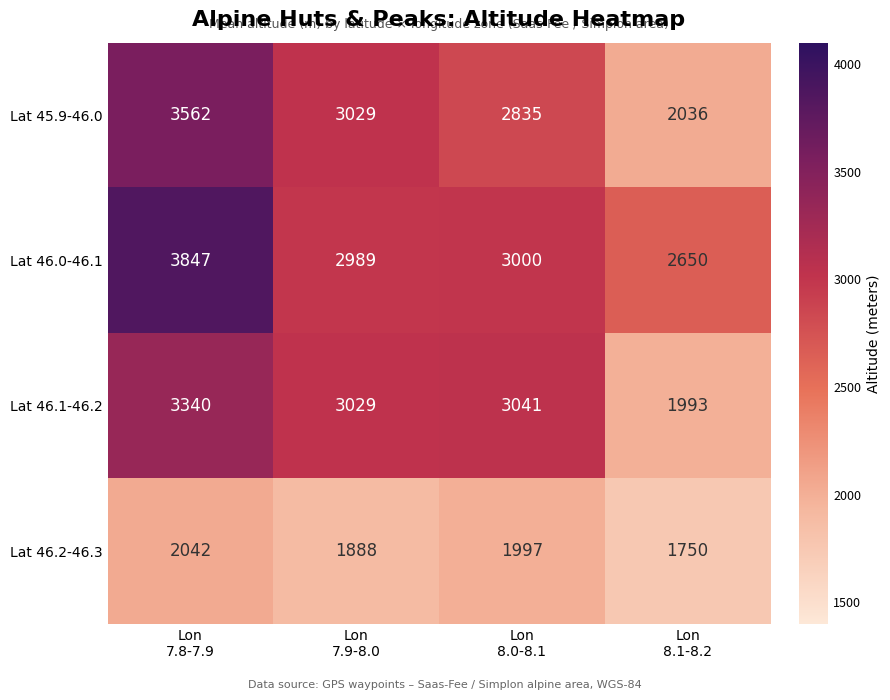

Reading right to left, what are all the values shown in this chart?

Lat 45.9-46.0: 2036	2835	3029	3562
Lat 46.0-46.1: 2650	3000	2989	3847
Lat 46.1-46.2: 1993	3041	3029	3340
Lat 46.2-46.3: 1750	1997	1888	2042